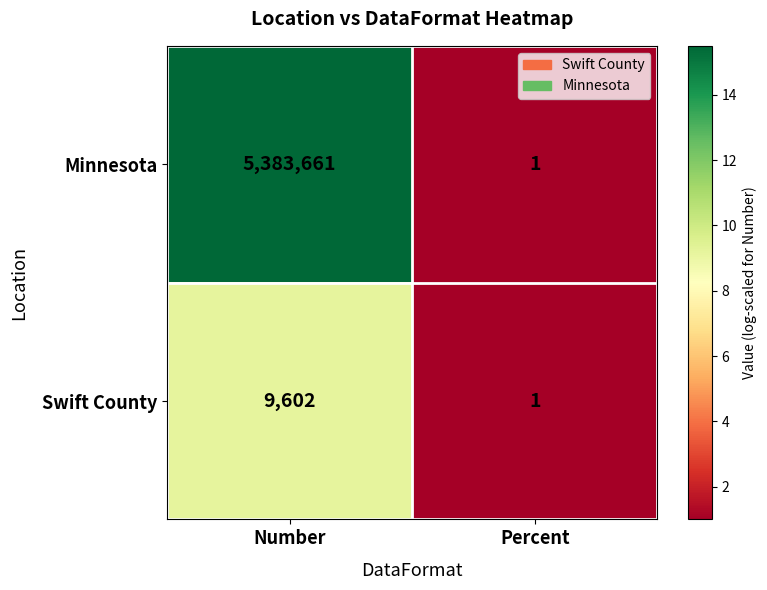

Which series has the widest spread of values?

Minnesota